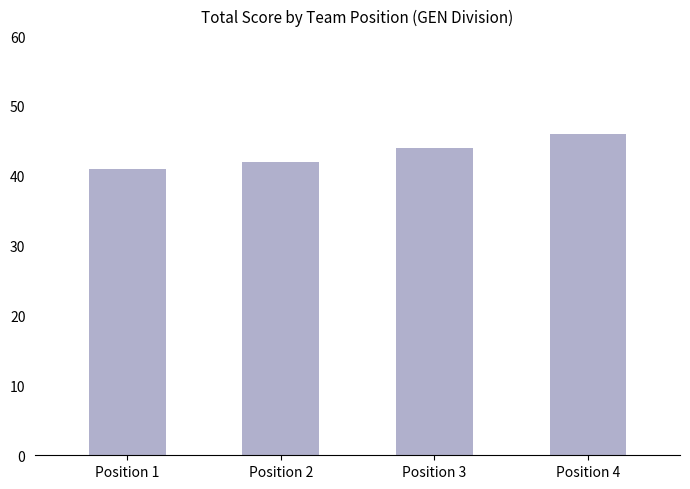

The chart shows a value of 41 at Position 1. True or false?

True